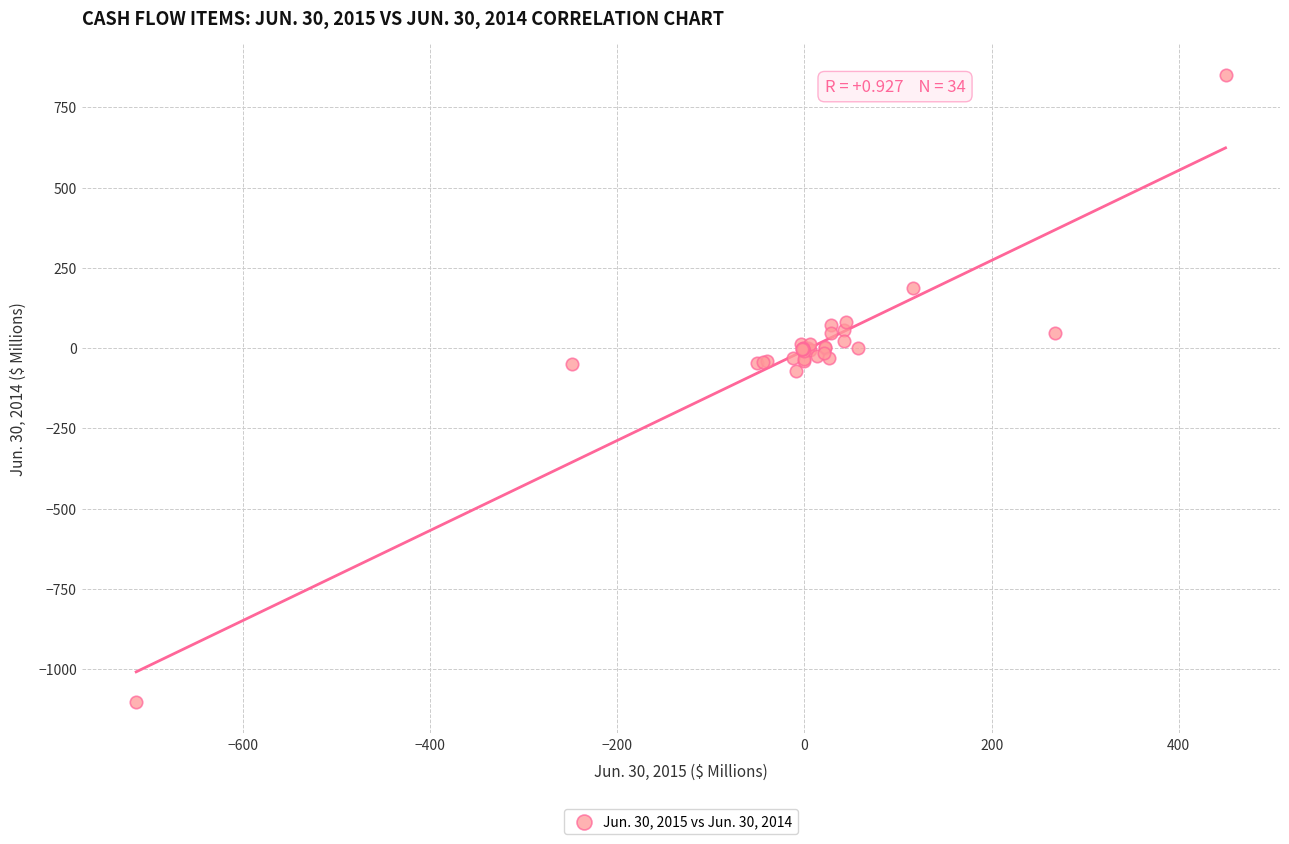

What Y value in the scatter plot is closest to -125?

-71.1